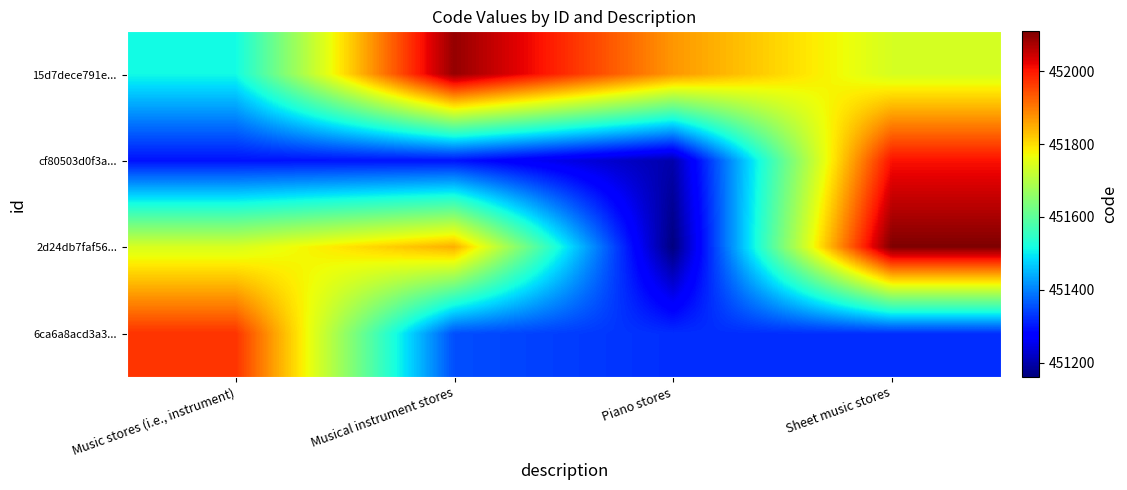

At Musical instrument stores, list the series in order from smallest to largest.

cf80503d0f3a..., 6ca6a8acd3a3..., 2d24db7faf56..., 15d7dece791e...